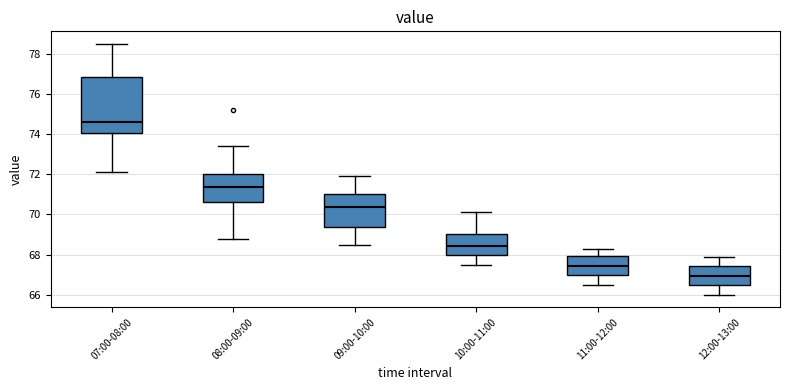

Which box has the highest median line?

07:00-08:00